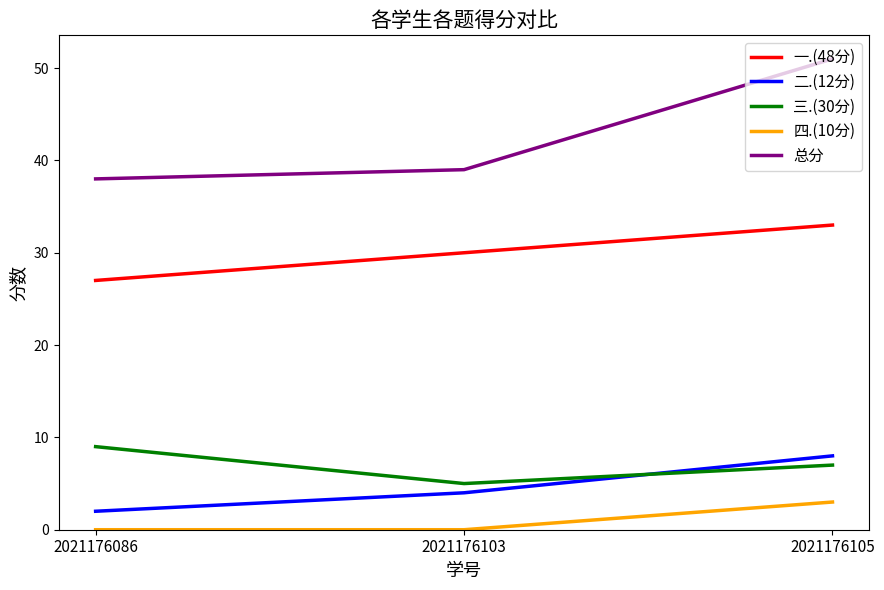

What is the maximum value for 总分?

51